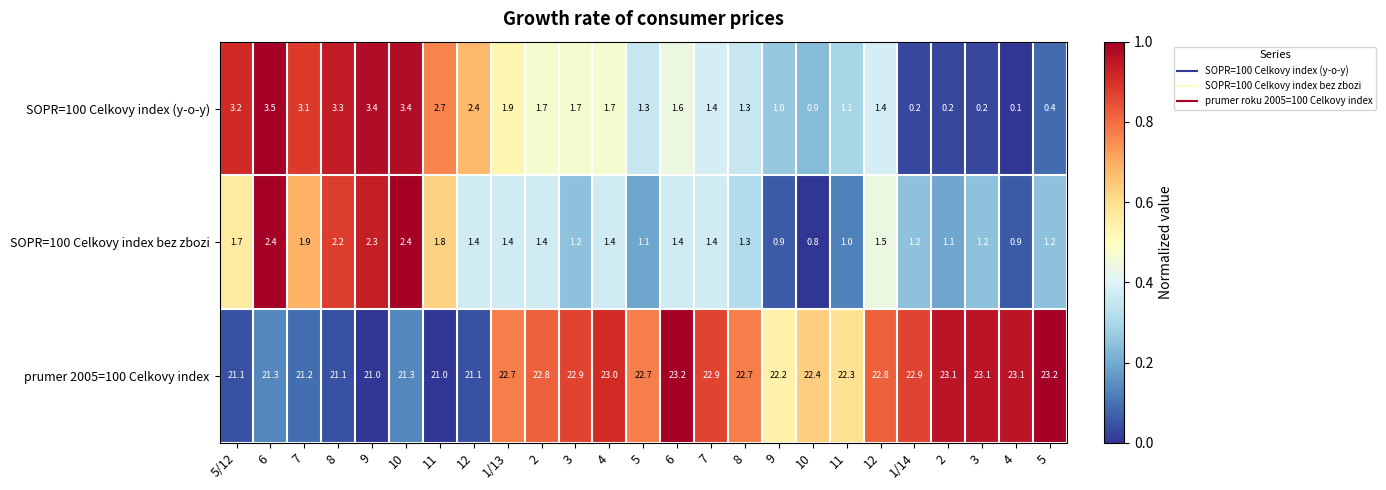

Count the number of data series in this chart.

3